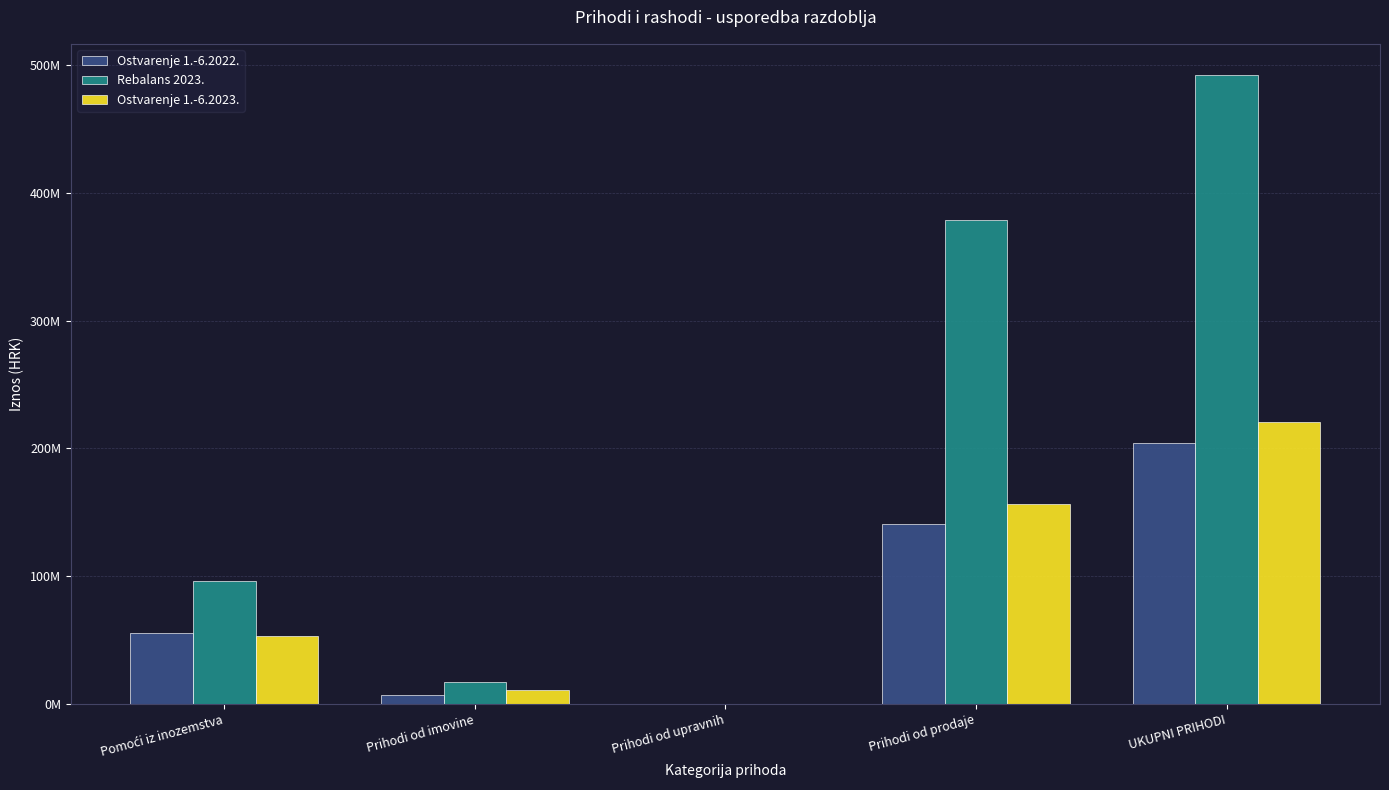

Does the chart contain stacked bars?

No